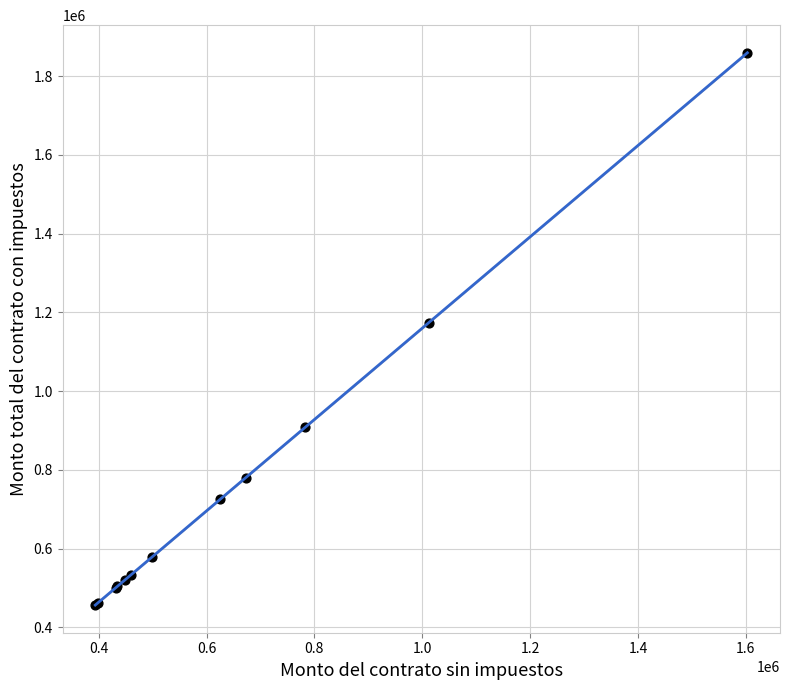

What Y value in the scatter plot is closest to 1157926?

1174214.2